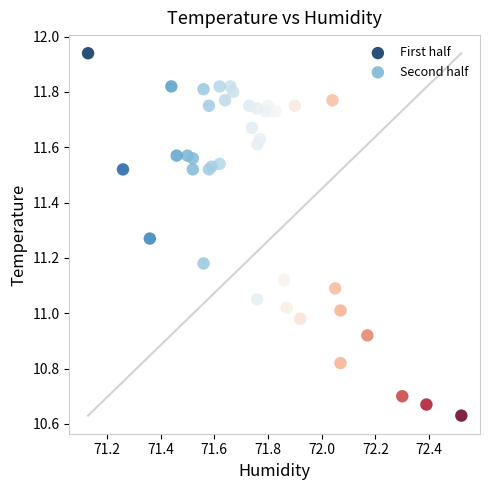

What are all the series names shown in the legend?

First half, Second half